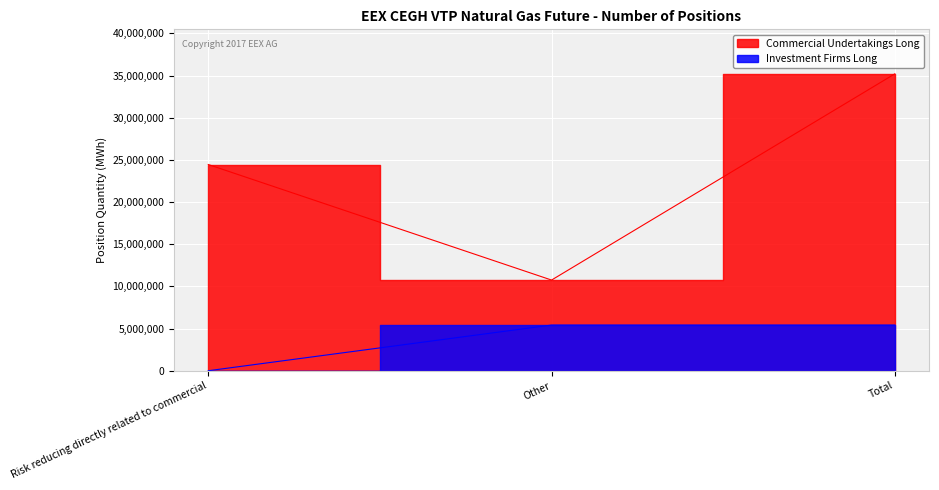

The Commercial Undertakings Long series shows 10680093 at Risk reducing directly related to commercial. True or false?

False